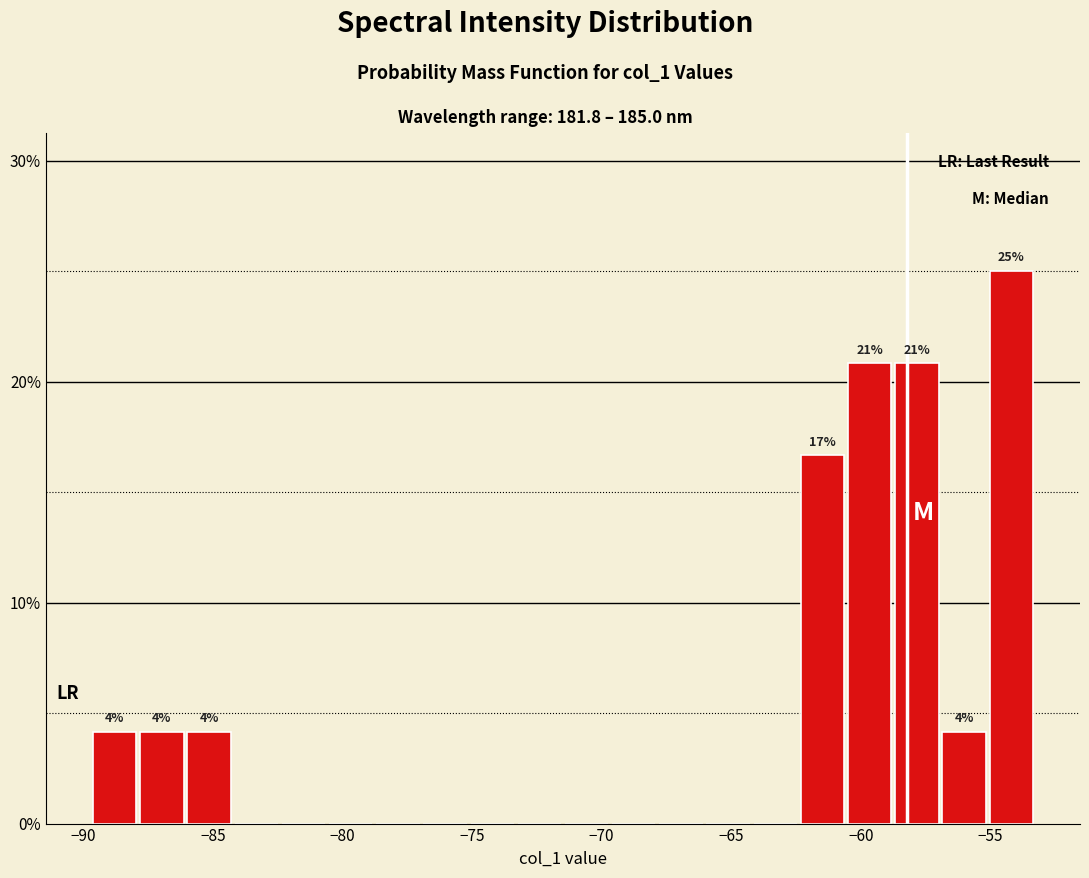

Read against the x-axis, roughly where is the centre of the tallest bar?

-54.0